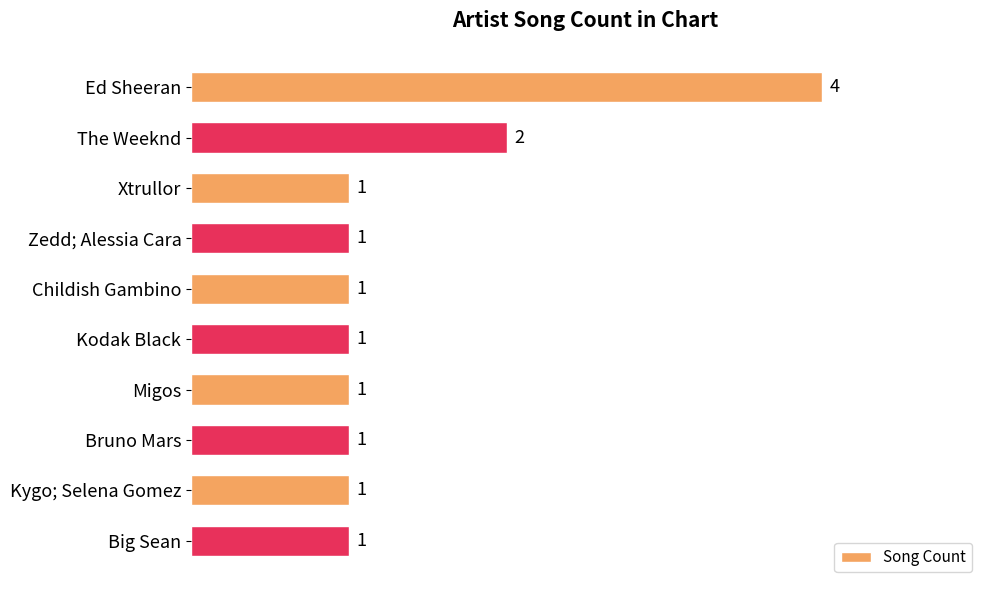

What position from the top is Childish Gambino?

5